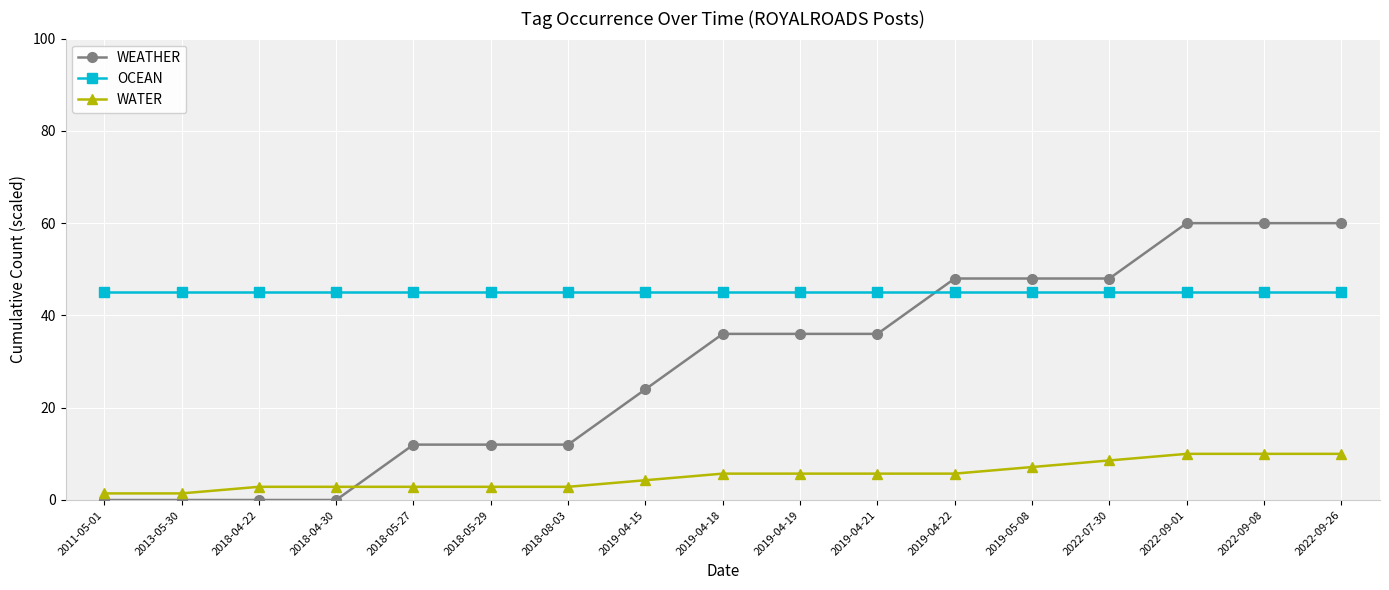

What is the greatest value displayed?

60.0